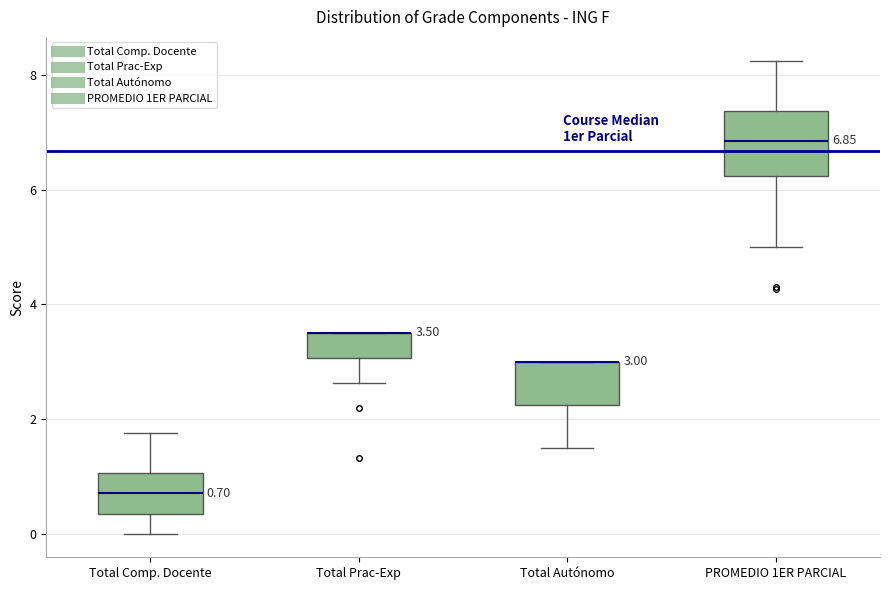

Comparing the boxes themselves (not the whiskers), which one is the tallest?

PROMEDIO 1ER PARCIAL